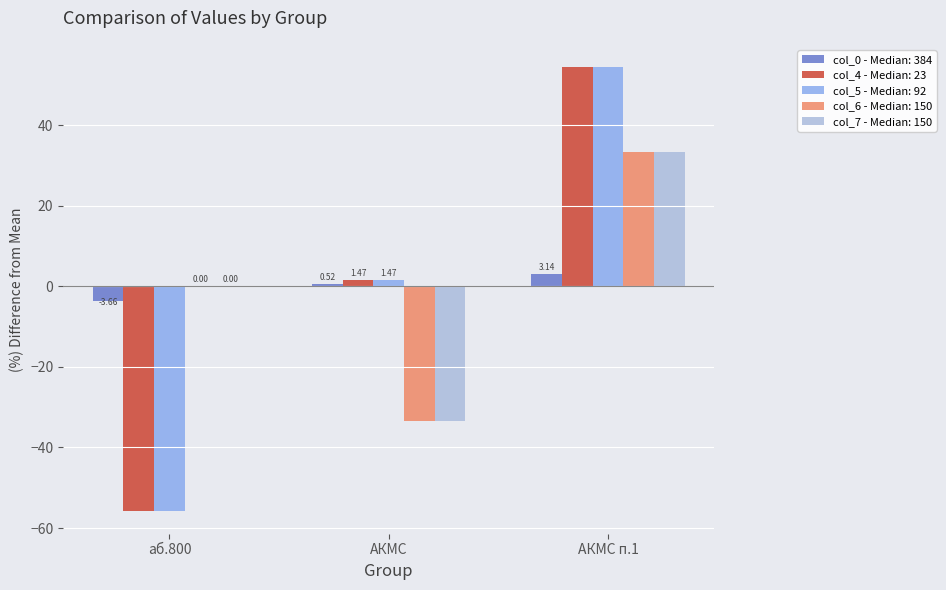

At which category is the sum across all series the highest?

АКМС п.1